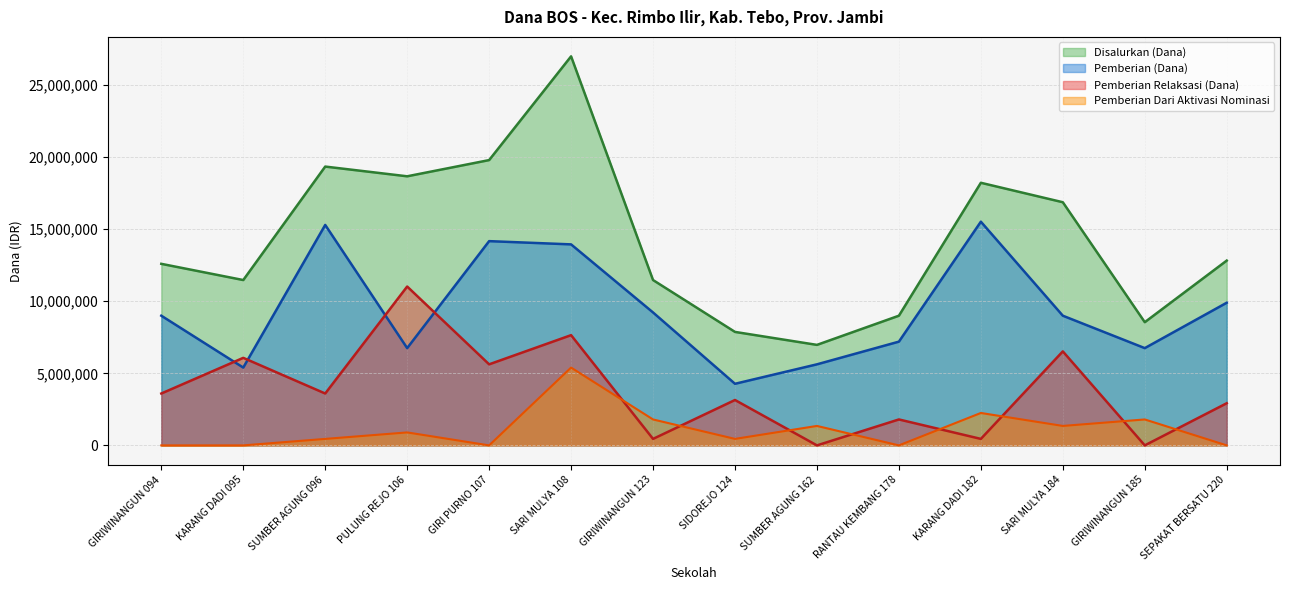

How many data points in Pemberian Dari Aktivasi are less than 900000?

7